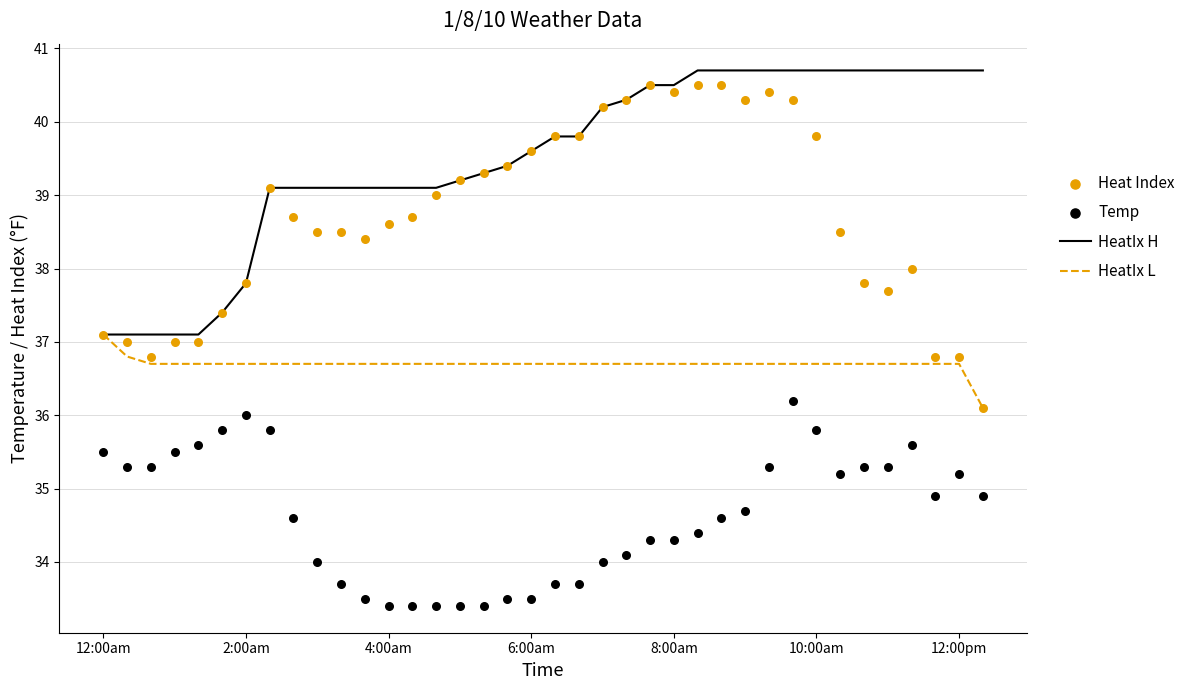

At how many categories does at least one series exceed 38?

31